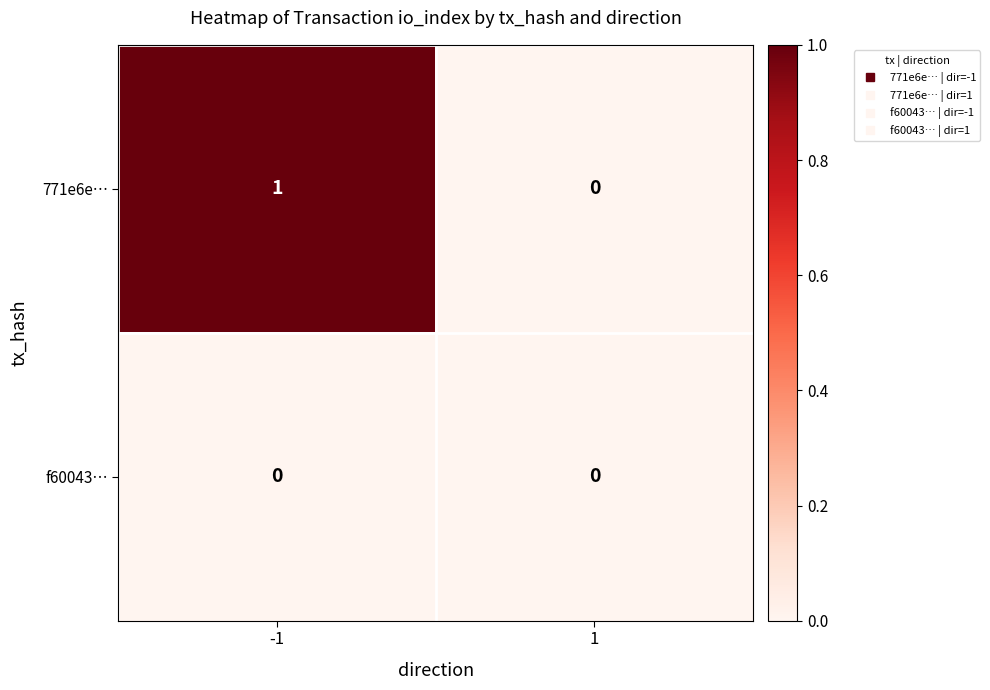

The value of f60043… at 1 is 0. True or false?

True